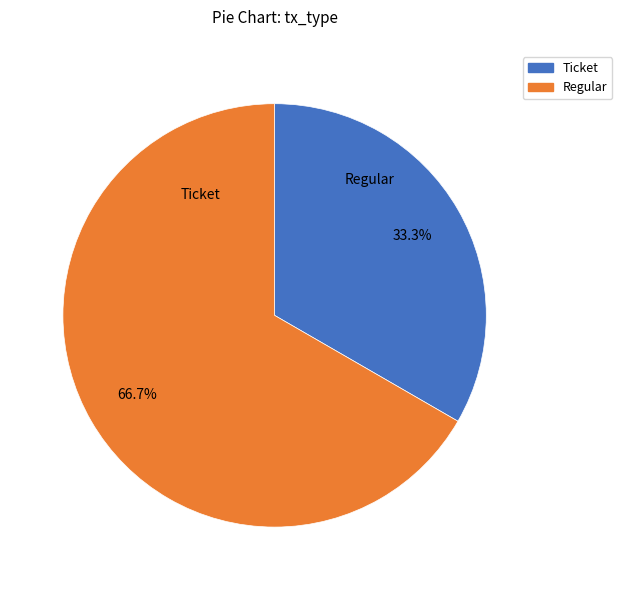

Combined, what portion of the pie is Regular and Ticket?

100.0%